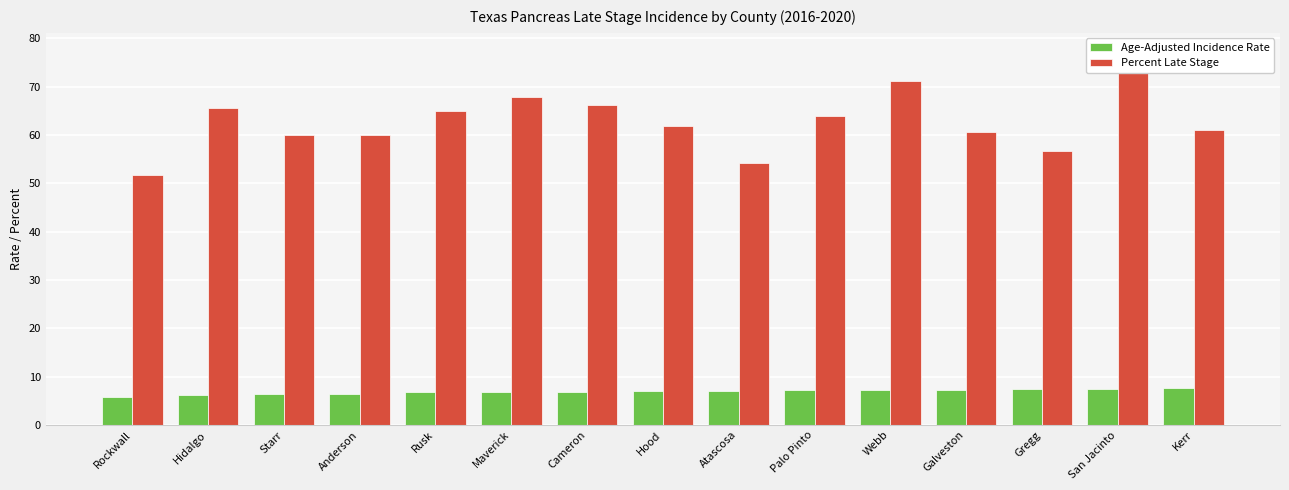

Does the chart contain any negative values?

No